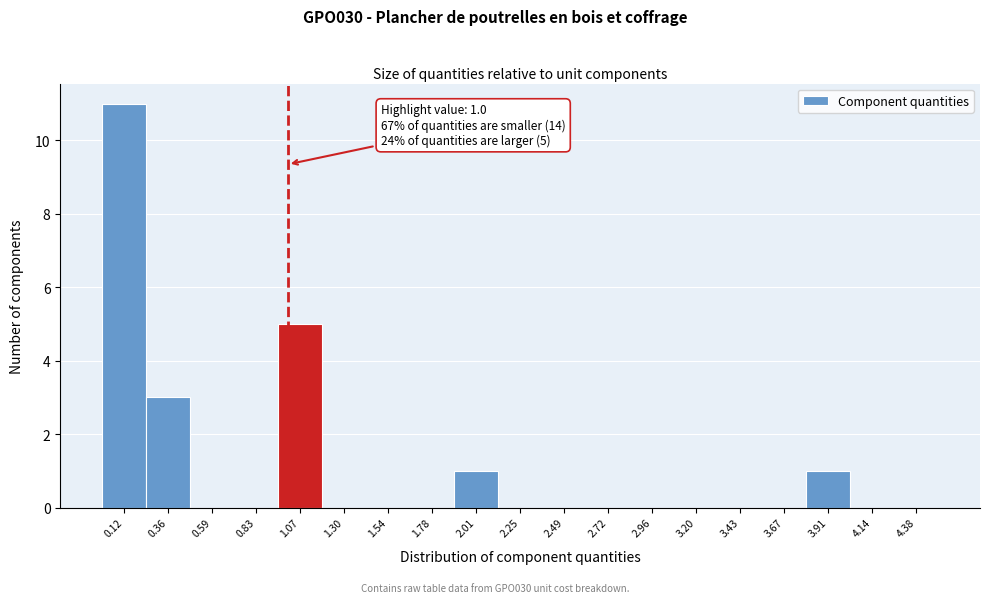

Which range on the x-axis has the tallest bar?

0.00 to 0.25